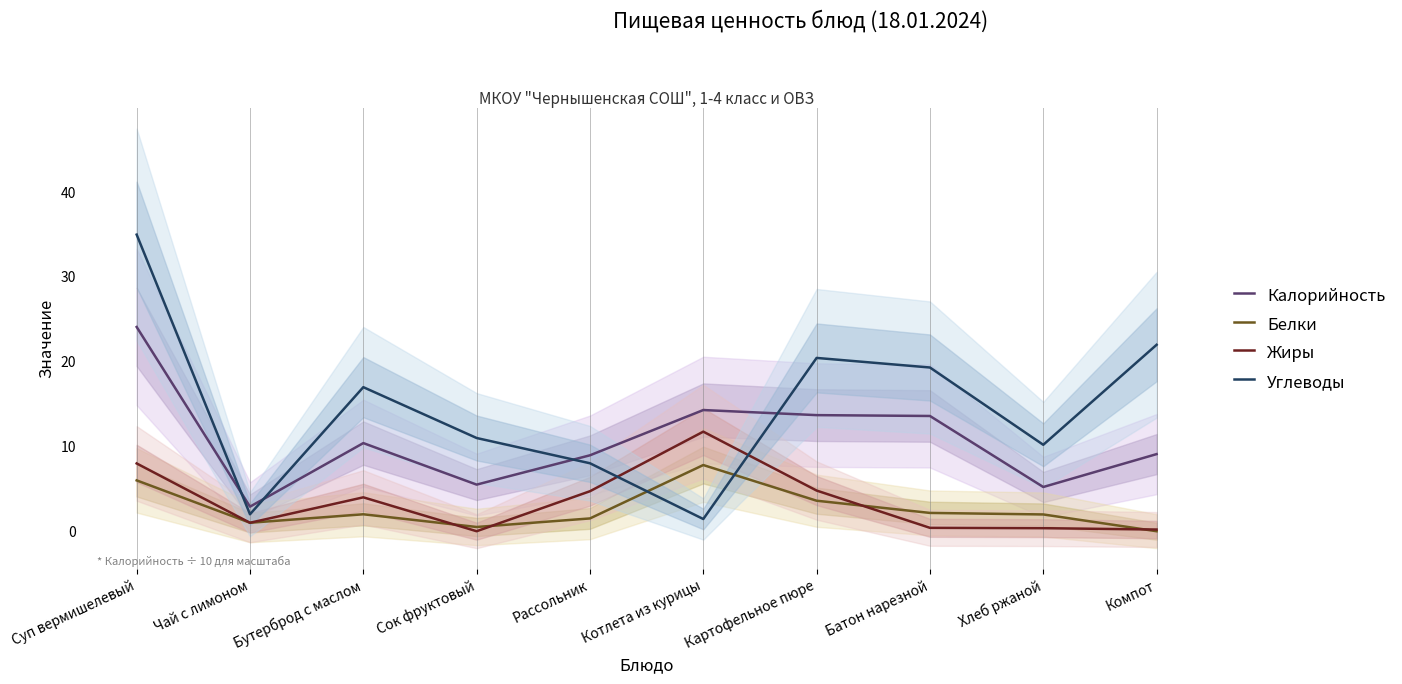

What position from the right is Картофельное пюре?

4